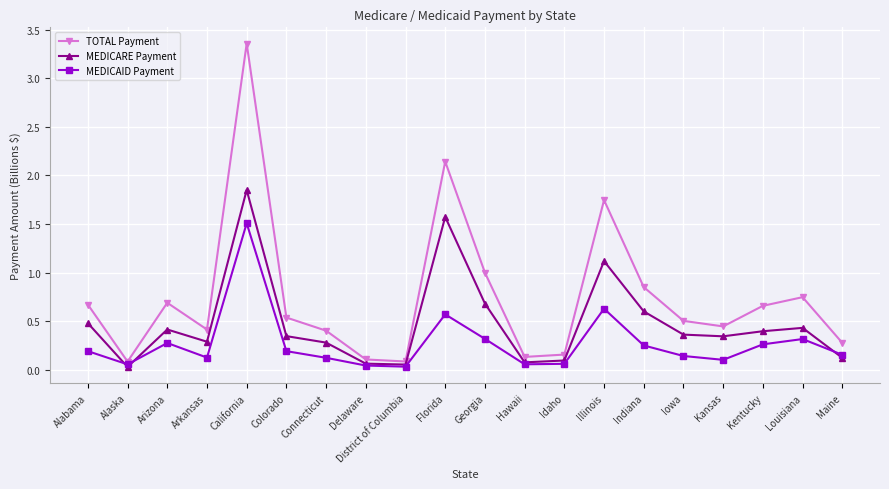

Where is the first local maximum for TOTAL Payment?

Arizona